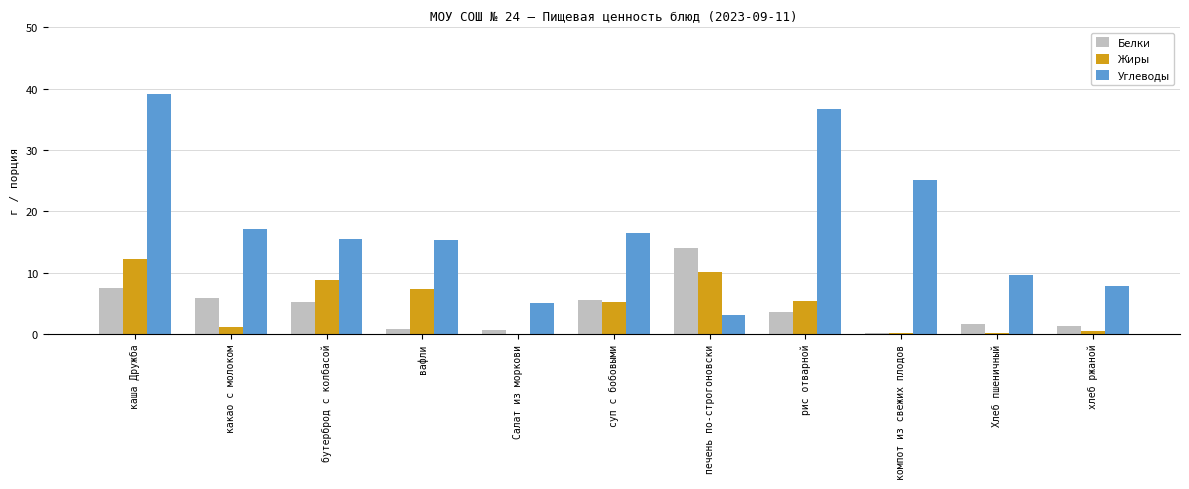

Between какао с молоком and хлеб ржаной, which series saw the biggest shift?

Углеводы